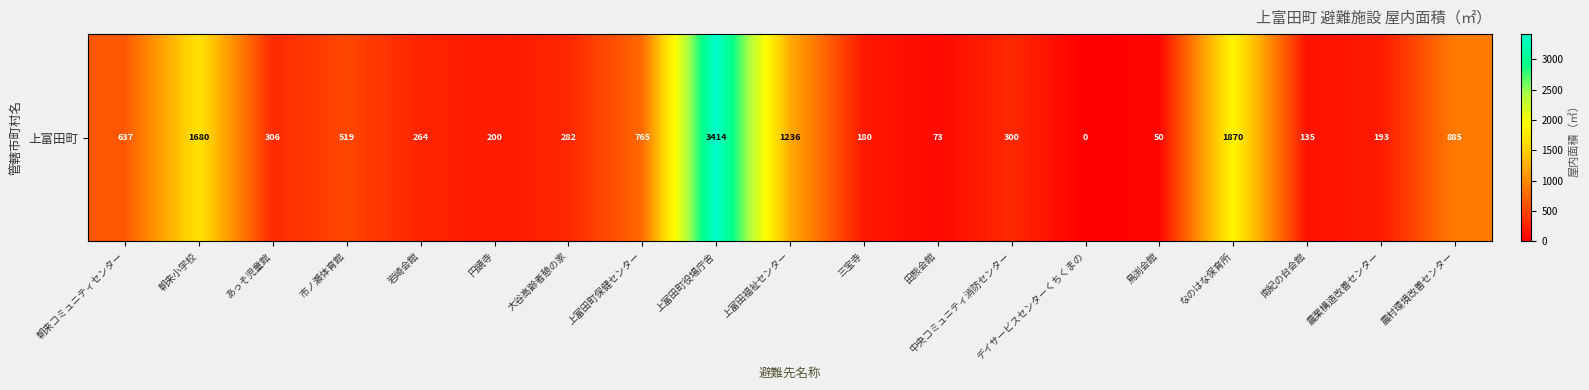

Which label corresponds to the smallest value in the chart?

デイサービスセンターくちくまの